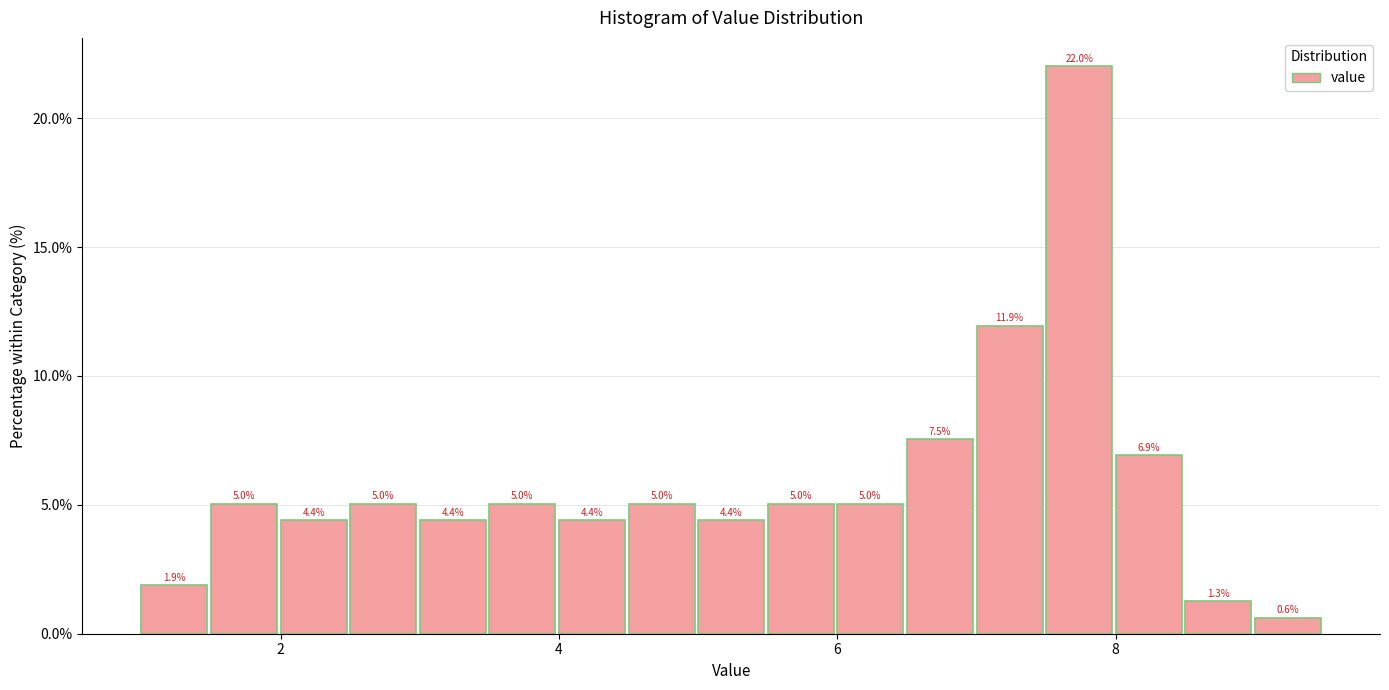

Read against the x-axis, roughly where is the centre of the tallest bar?

7.8